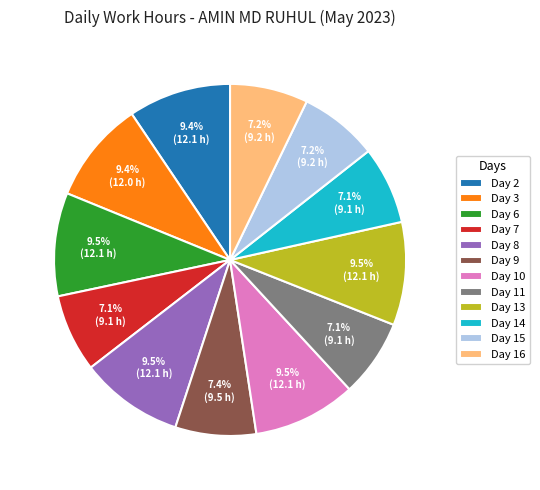

Approximately how many times larger is the value at Day 10 compared to Day 6?

1.0